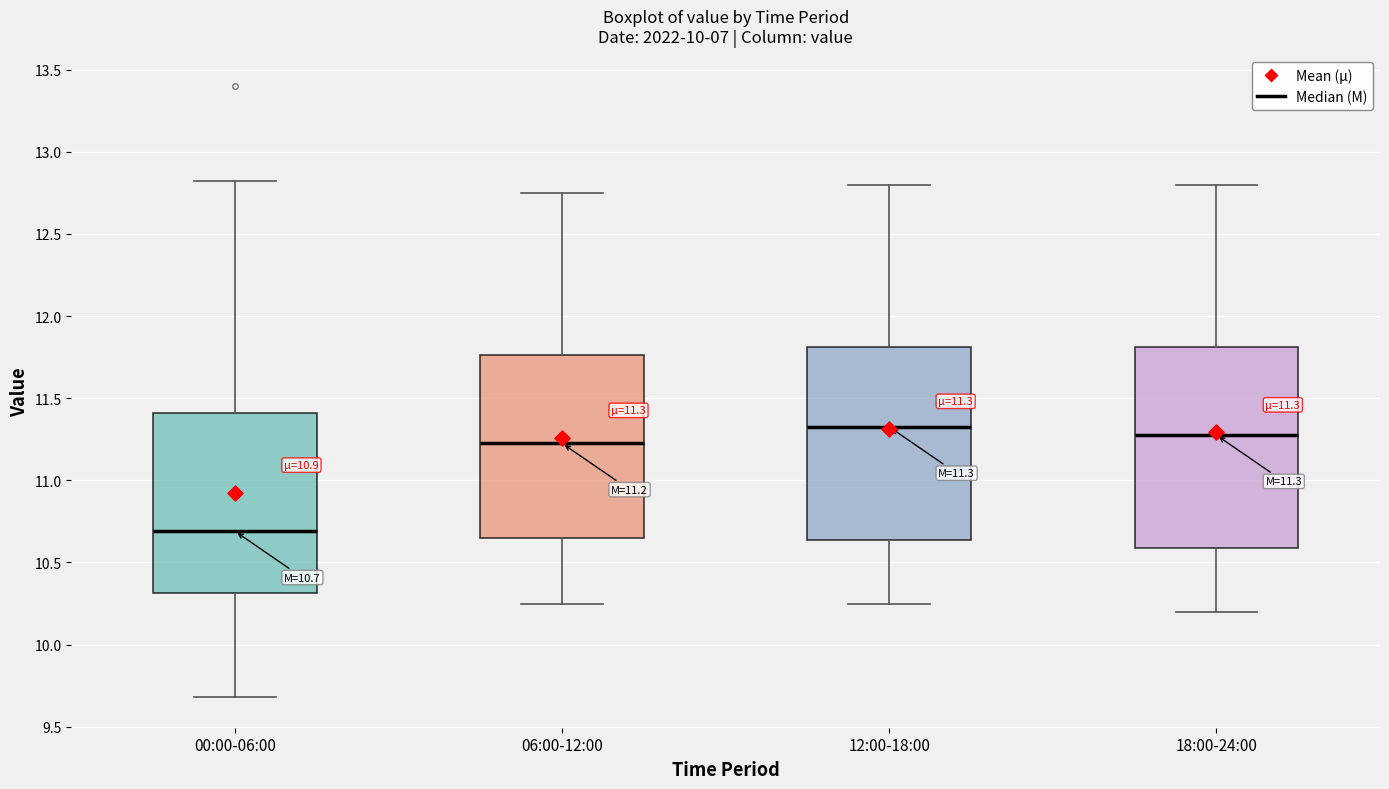

Which box has the lowest median line?

00:00-06:00